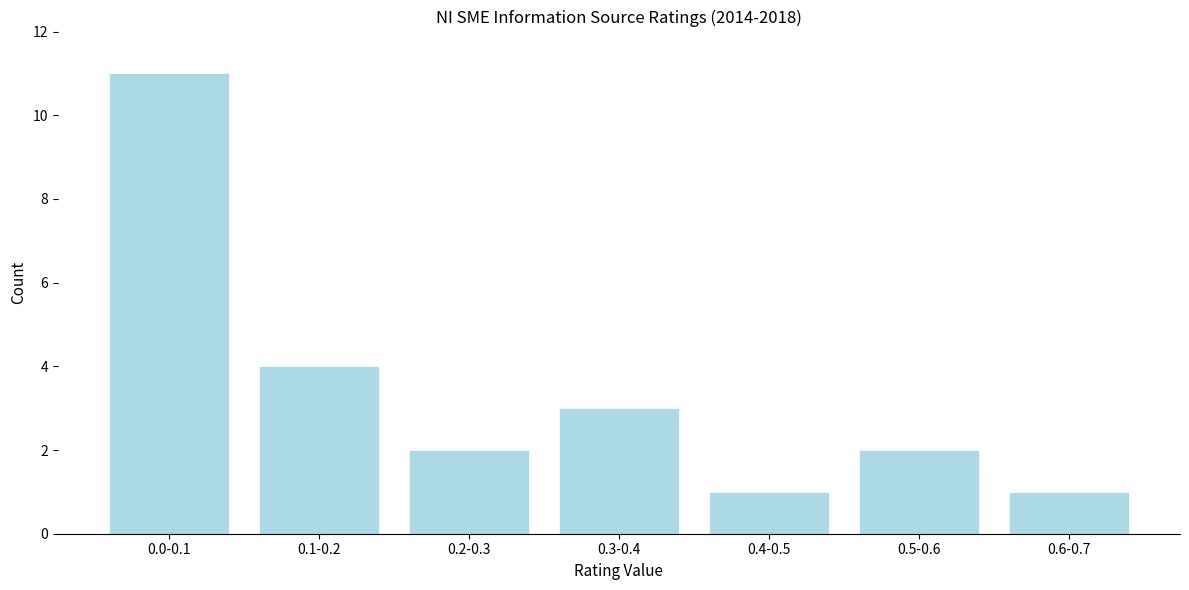

Reading left to right, list all the values displayed in this chart.

11	4	2	3	1	2	1